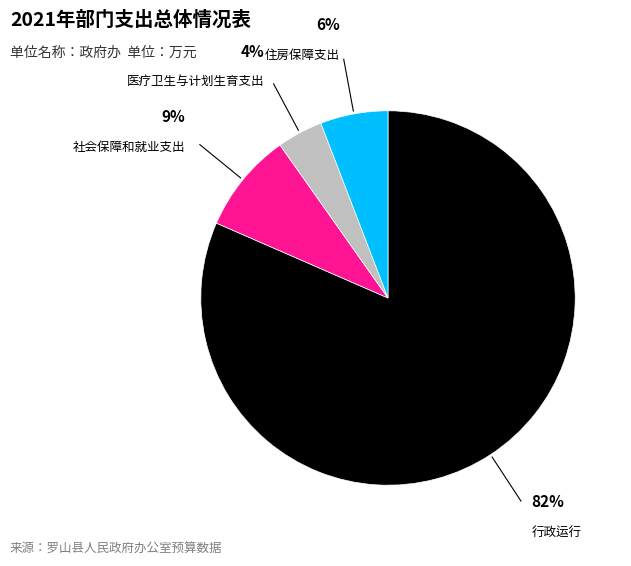

Count the number of slices in the pie.

4